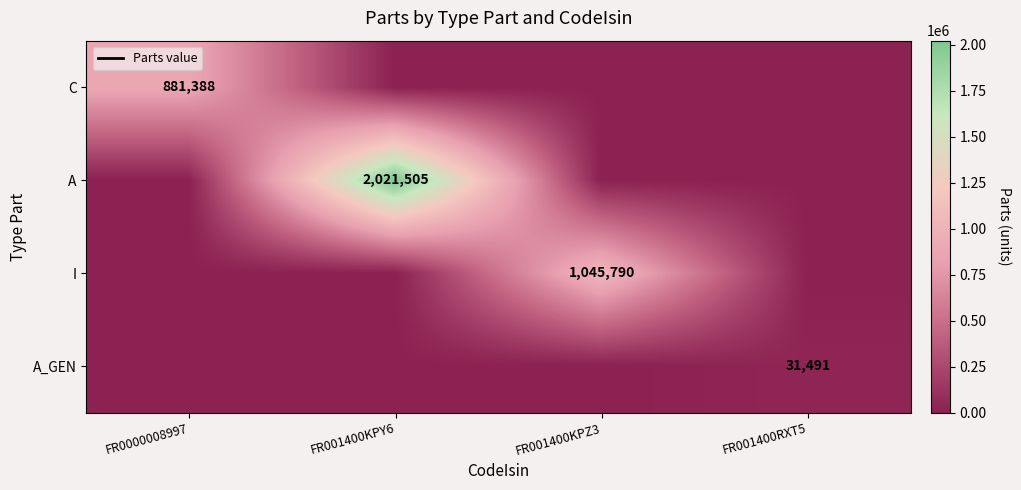

What is the greatest value displayed?

2021505.2